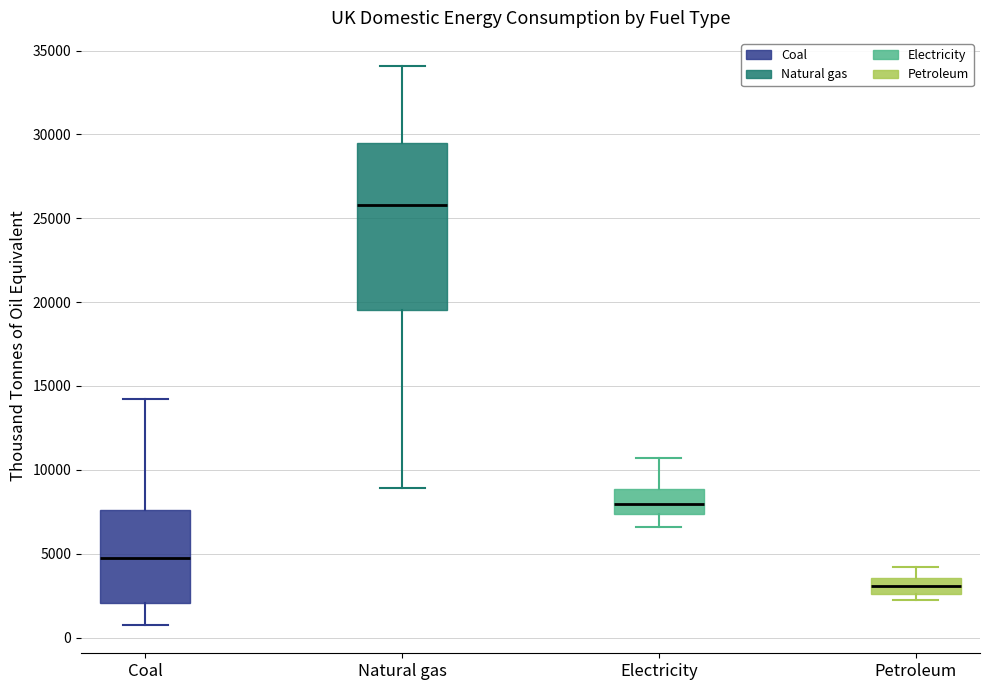

Reading left to right, read every box against the y-axis: the position of its median line, the range the box covers, and the ends of its whiskers. The values are not printed on the chart, so give them approximately, as read against the axis.

Coal: median 4500, box 2000 to 7500, whiskers 500 to 14000
Natural gas: median 26000, box 19500 to 29500, whiskers 9000 to 34000
Electricity: median 8000, box 7500 to 9000, whiskers 6500 to 10500
Petroleum: median 3000, box 2500 to 3500, whiskers 2500 (just below the box's lower edge) to 4000